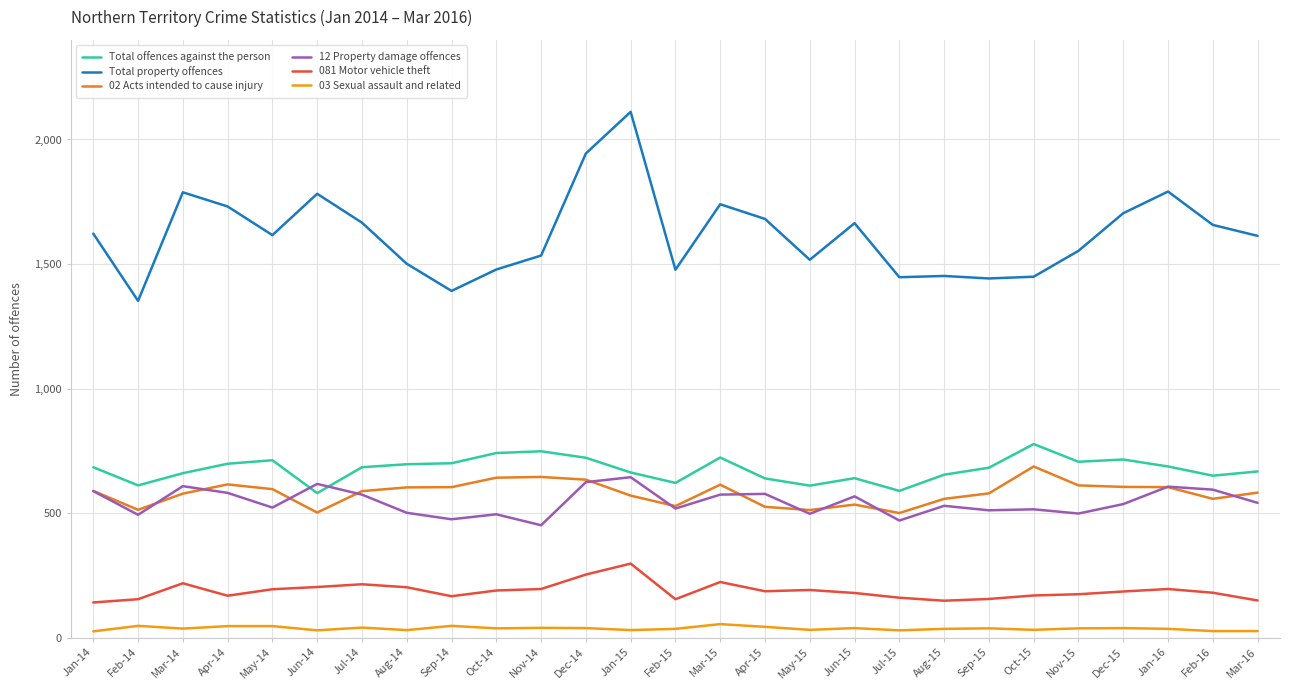

List the labels in order of Total property offences value, largest first.

Jan-15, Dec-14, Jan-16, Mar-14, Jun-14, Mar-15, Apr-14, Dec-15, Apr-15, Jul-14, Jun-15, Feb-16, Jan-14, May-14, Mar-16, Nov-15, Nov-14, May-15, Aug-14, Oct-14, Feb-15, Aug-15, Oct-15, Jul-15, Sep-15, Sep-14, Feb-14